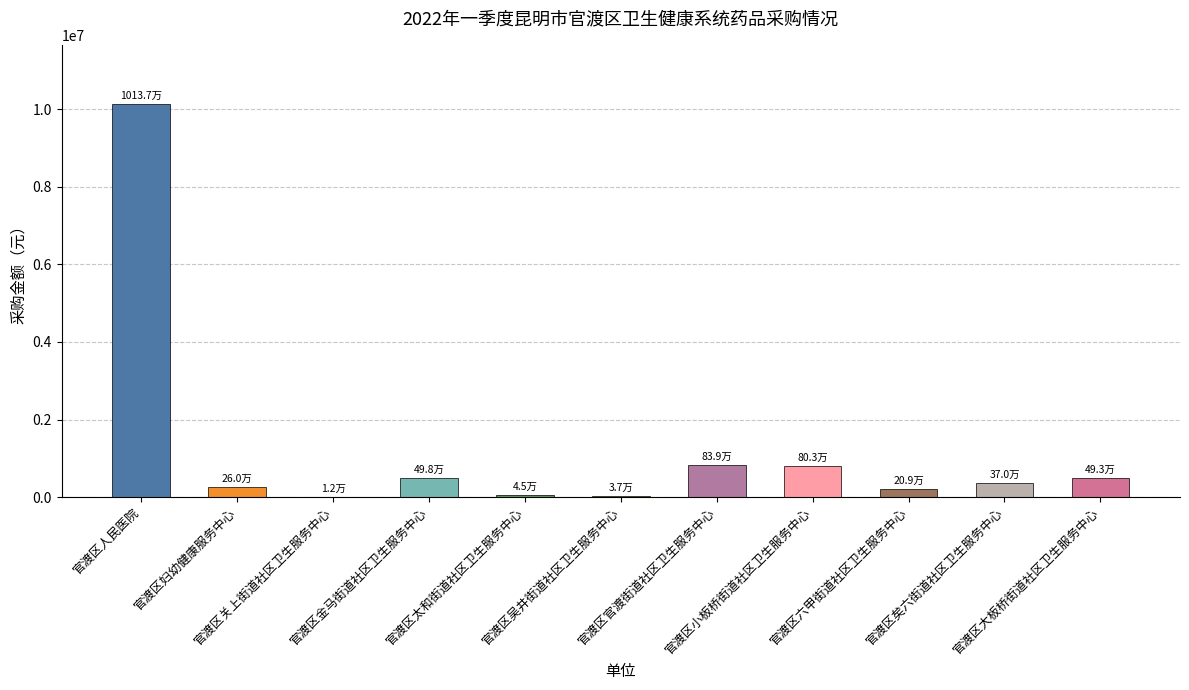

What is the maximum value shown in the chart?

10136616.5